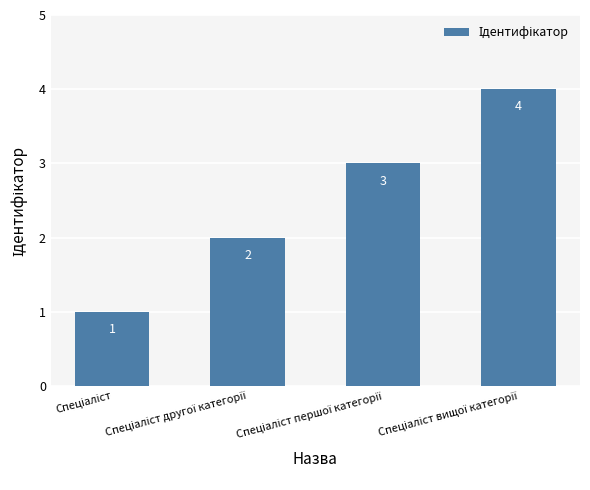

How many values are between 2 and 4?

3